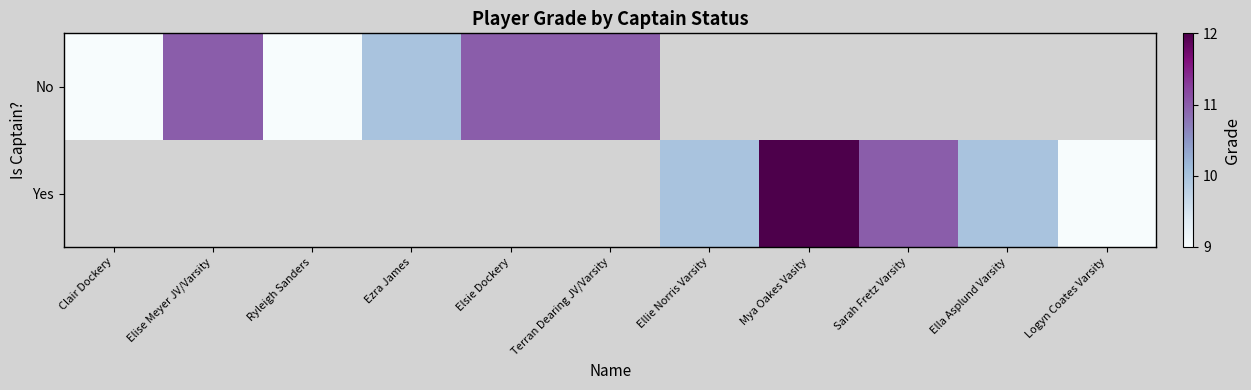

True or false: No has a value of 16.9 at Terran Dearing JV/Varsity.

False